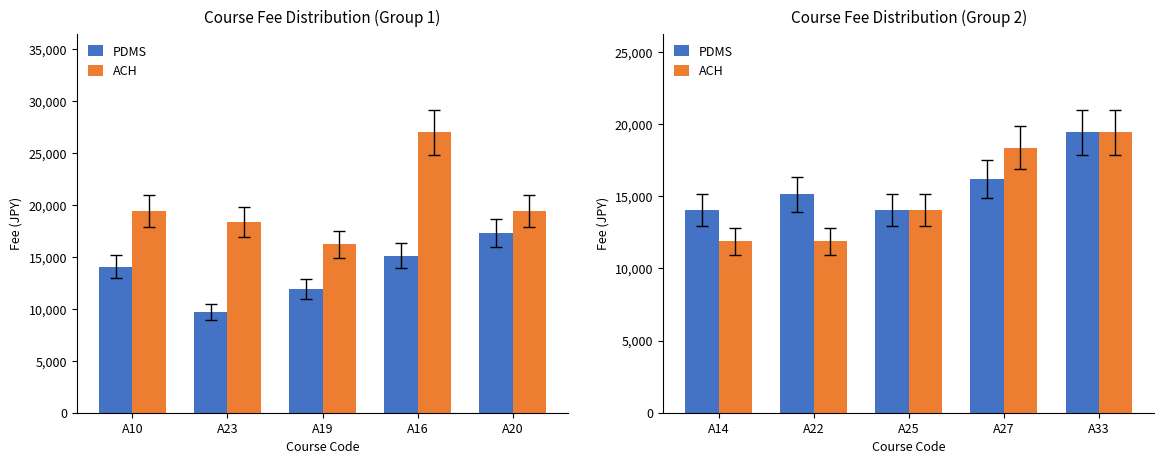

The PDMS series shows 29302 at A33. True or false?

False